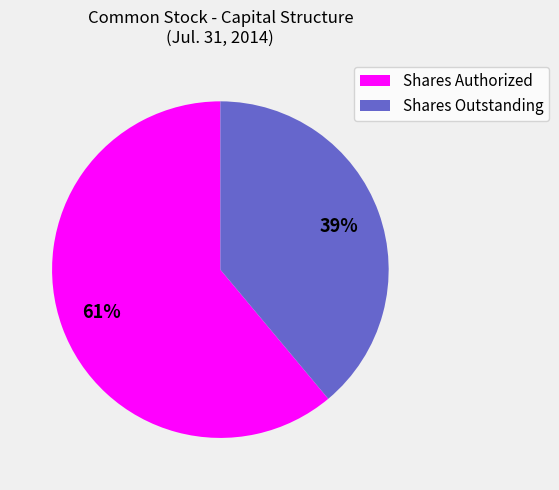

Which category has the smallest portion of the pie?

Shares Outstanding